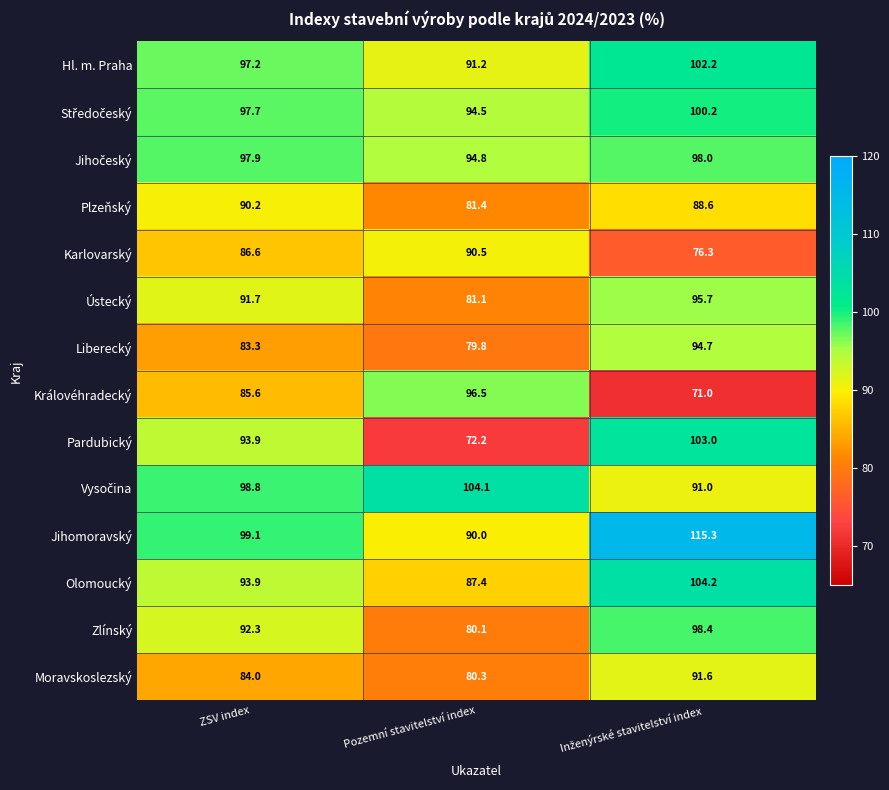

What is the difference between the second highest and minimum values in the Liberecký series?

3.5